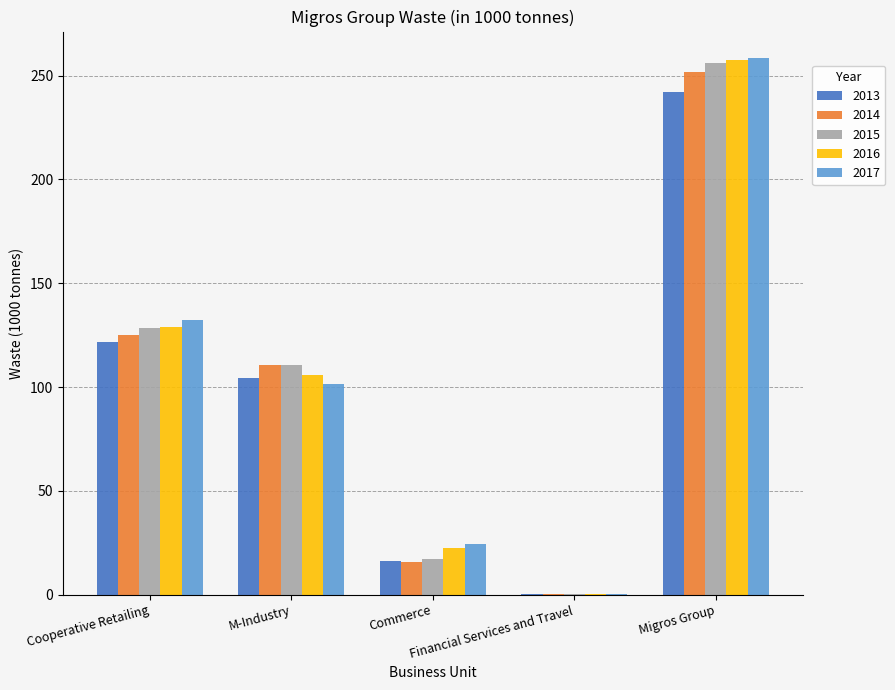

What is the sum of all 2015 values?

512.6